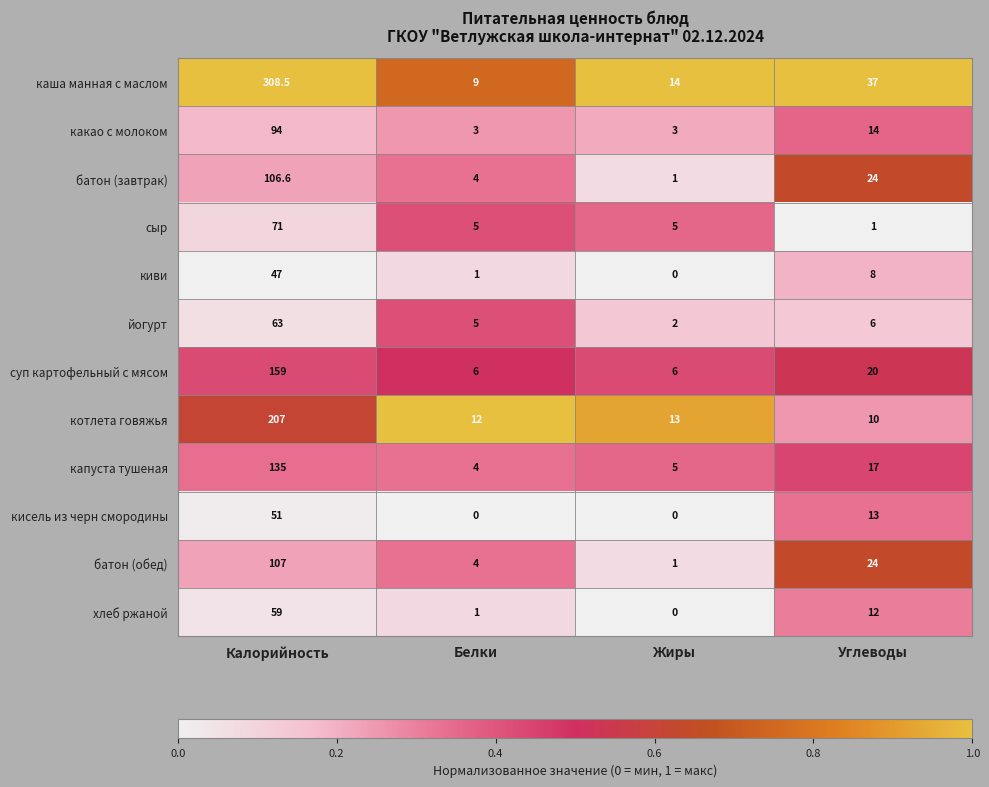

Rank the series by their maximum value, from lowest to highest.

киви, кисель из черн смородины, хлеб ржаной, йогурт, сыр, какао с молоком, батон (завтрак), батон (обед), капуста тушеная, суп картофельный с мясом, котлета говяжья, каша манная с маслом